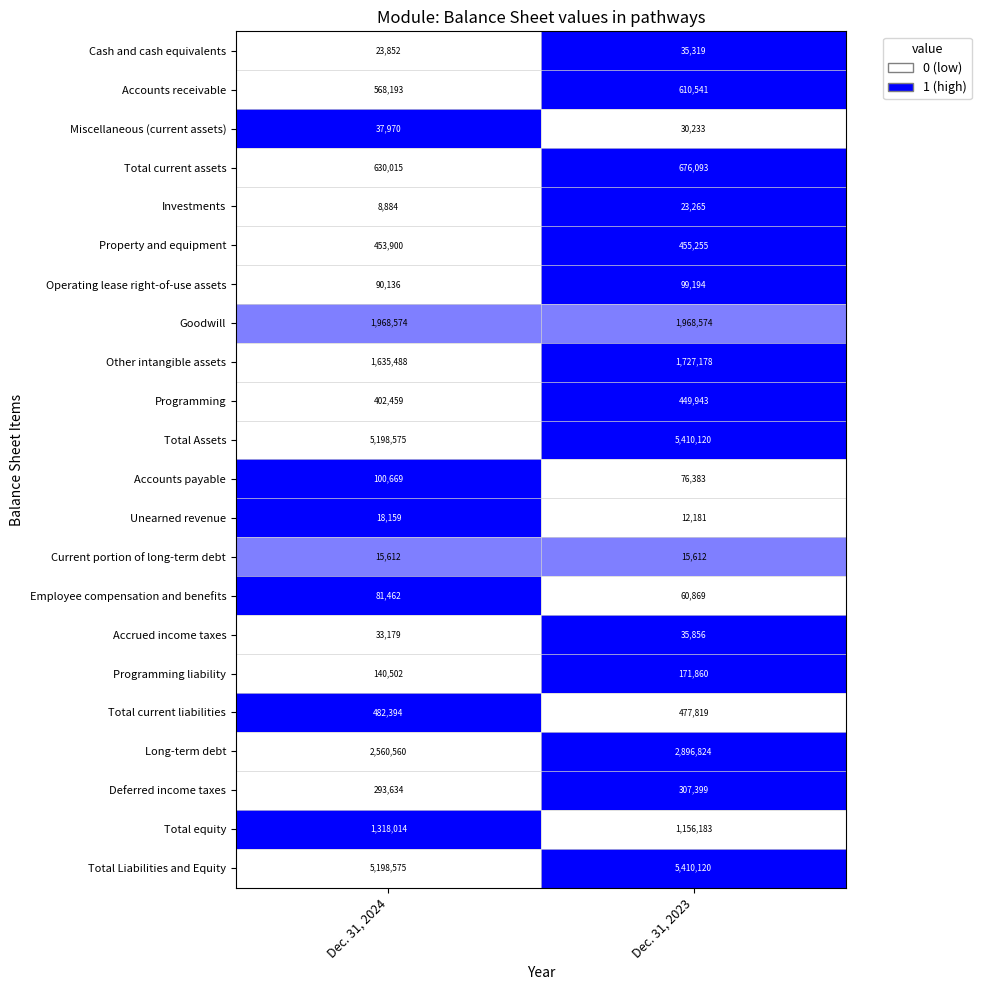

How many distinct data groups are displayed?

22